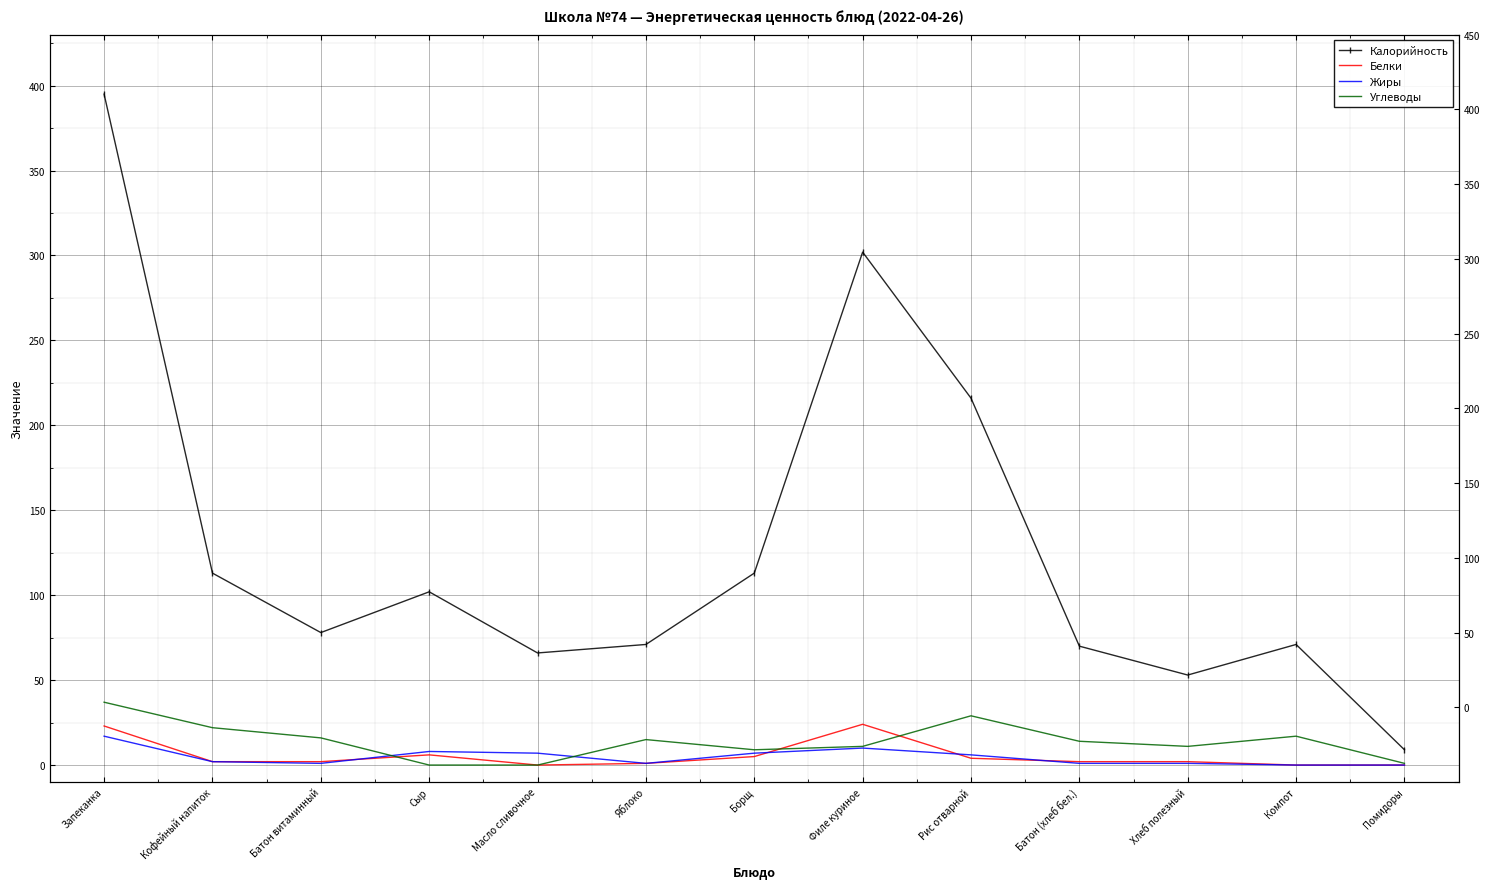

What value does the Калорийность series have at Компот?

71